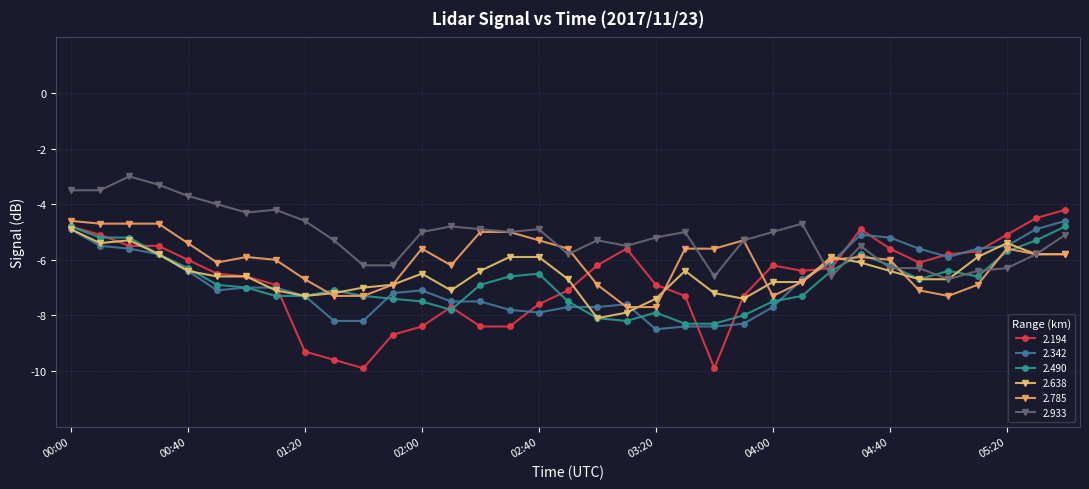

Which series has the largest total across all categories?

2.933